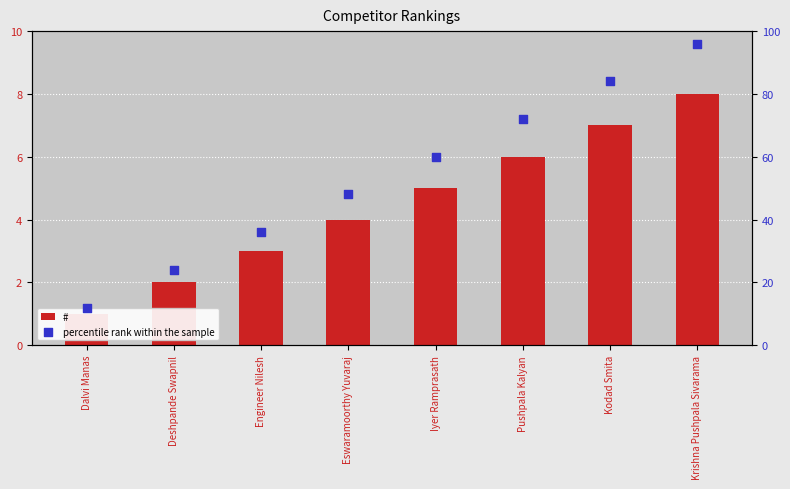

Which series contains the lowest Y value?

#